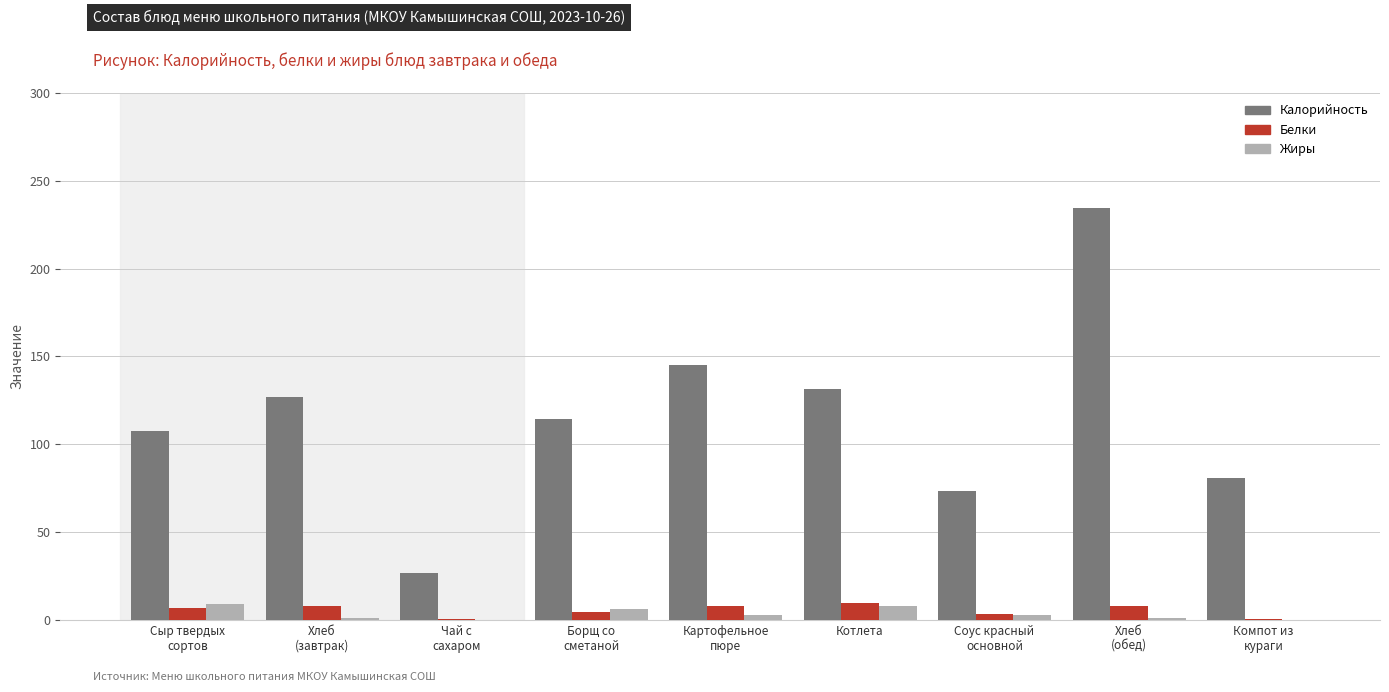

Is it true that Белки equals 0.2 at Чай с
сахаром?

True